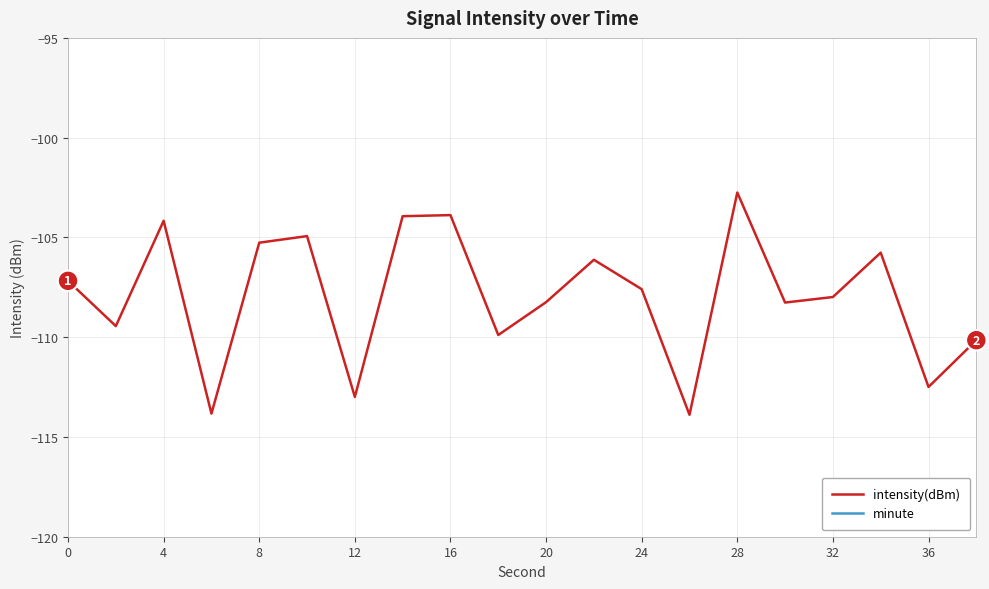

How many data points in intensity(dBm) are above -107?

8